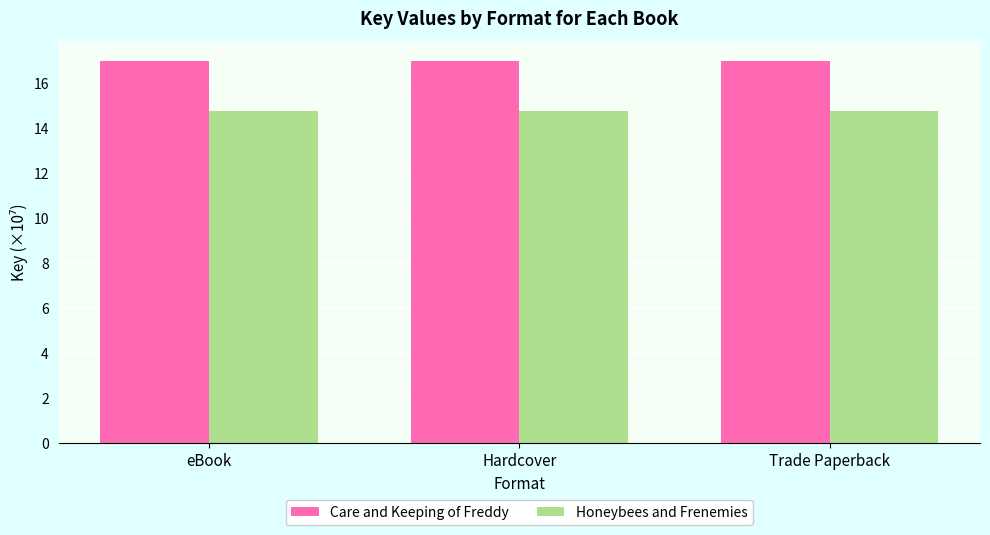

What is the label of the 1st bar from the right?

Trade Paperback